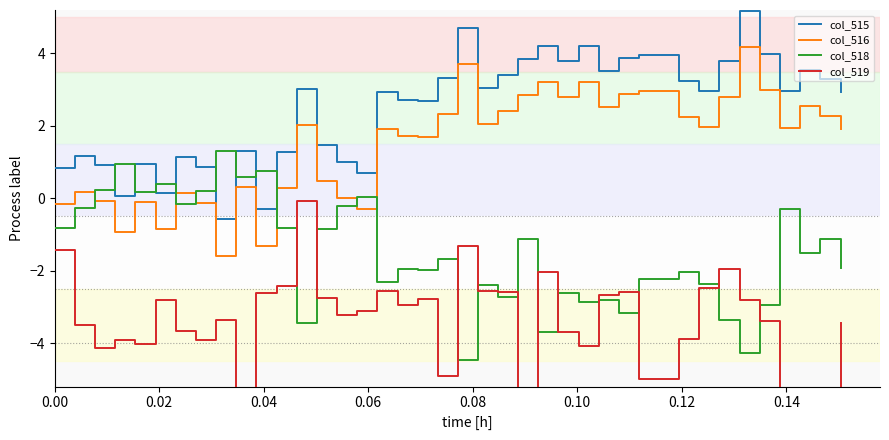

How many intersections are there between col_515 and col_518?

8